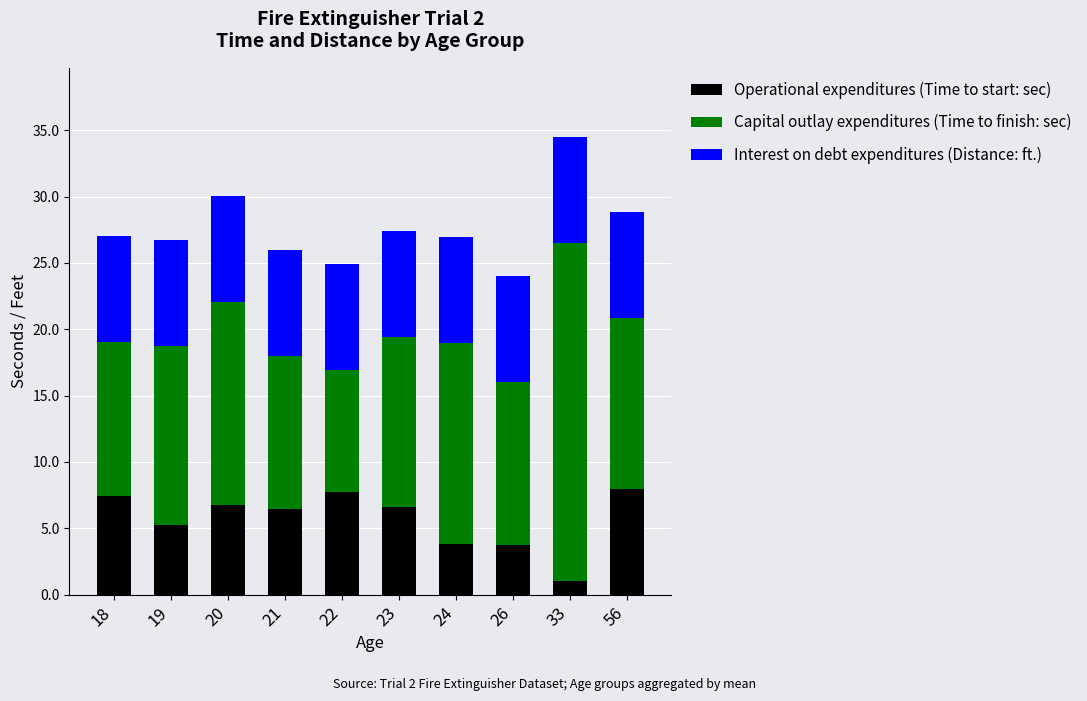

Where does the Operational expenditures (Time to start: sec) series first go above 6?

18